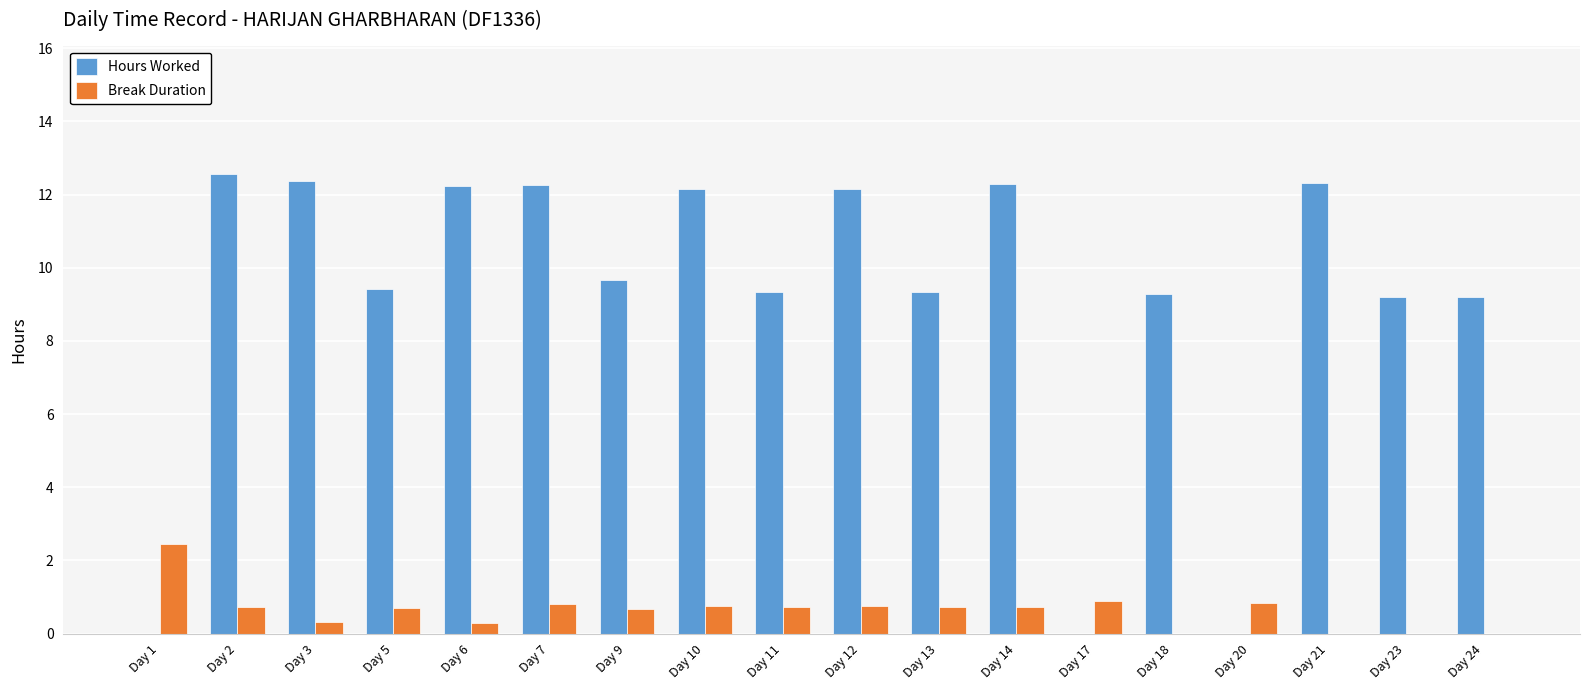

What is the greatest value displayed?

12.6